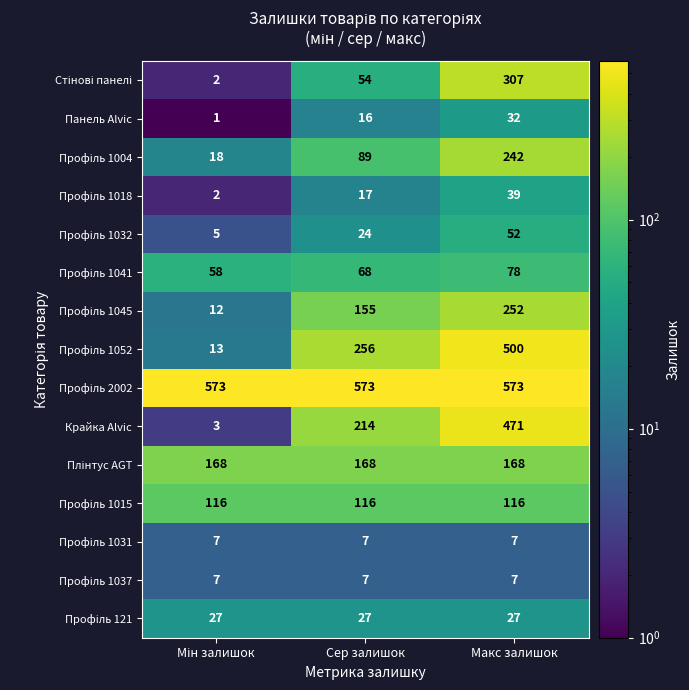

What is the spread (max minus min) of values at Макс залишок?

566